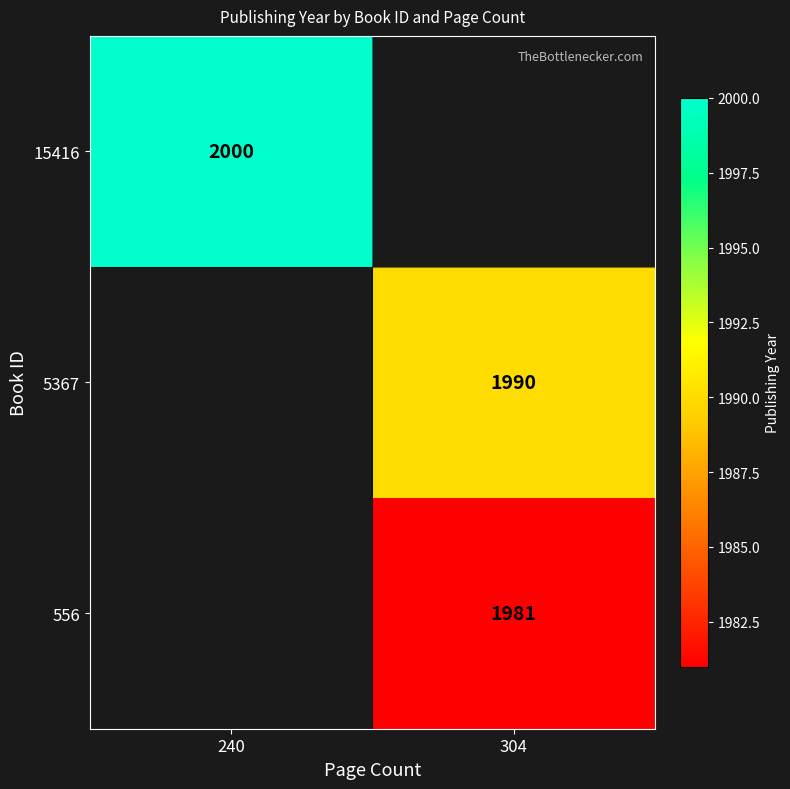

At how many categories does at least one series exceed 1981?

2